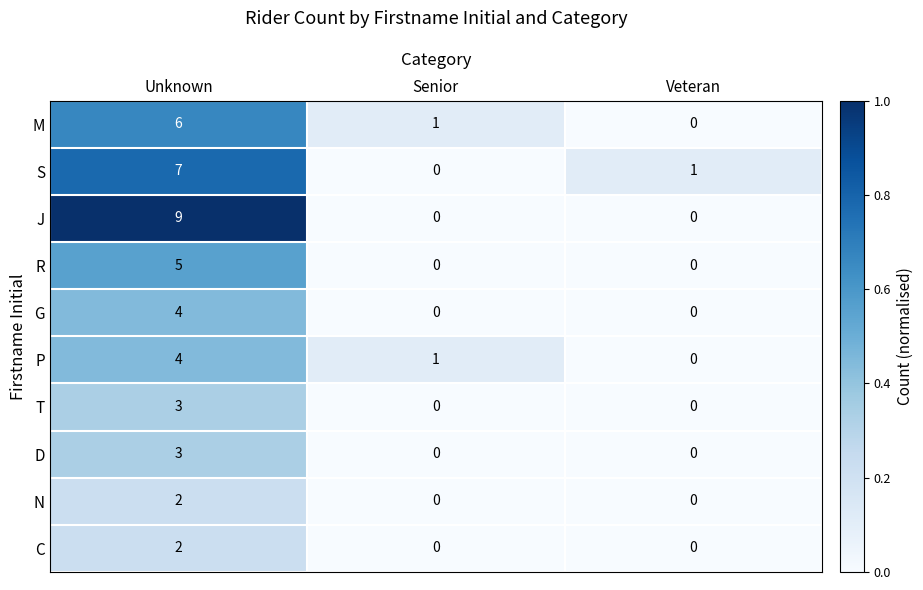

List the labels in order of M value, smallest first.

Veteran, Senior, Unknown